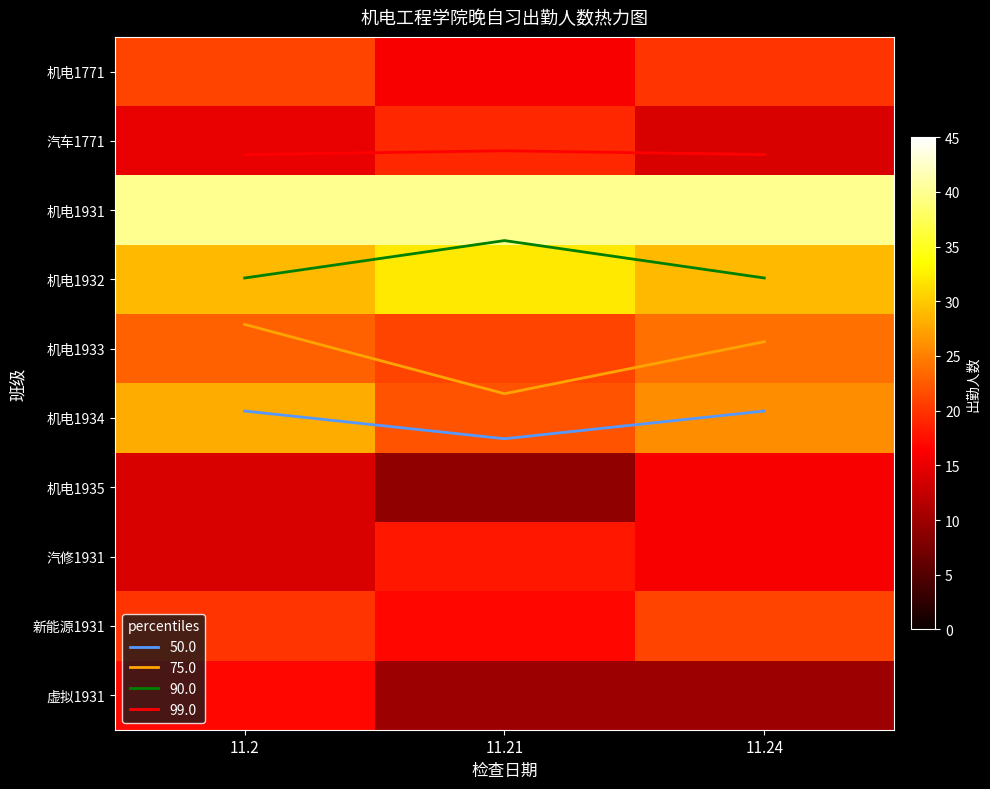

What value does the 机电1933 series have at 11.24?

24